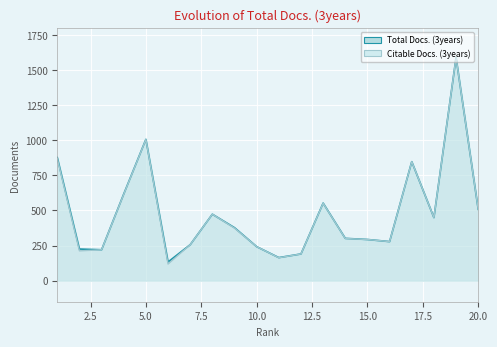

What is the value of the Total Docs. (3years) point at the 4th from the left?

617